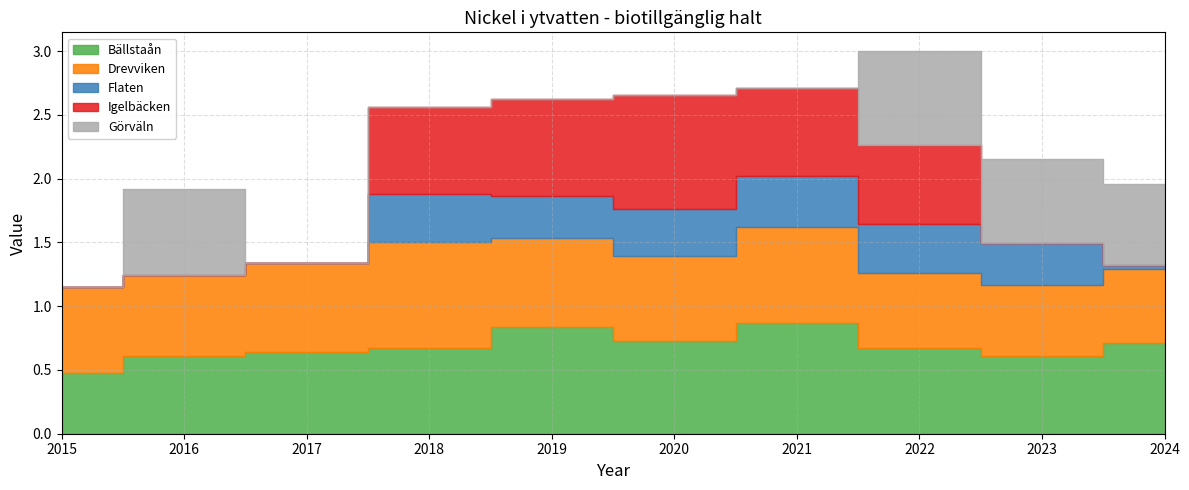

Reading left to right, what are all the values shown in this chart?

Bällstaån: 0.5	0.6	0.6	0.7	0.8	0.7	0.9	0.7	0.6	0.7
Drevviken: 0.7	0.6	0.7	0.8	0.7	0.7	0.8	0.6	0.6	0.6
Flaten: 0.0	0.0	0.0	0.4	0.3	0.4	0.4	0.4	0.3	0.0
Igelbäcken: 0.0	0.0	0.0	0.7	0.8	0.9	0.7	0.6	0.0	0.0
Görväln: 0.0	0.7	0.0	0.0	0.0	0.0	0.0	0.7	0.7	0.6